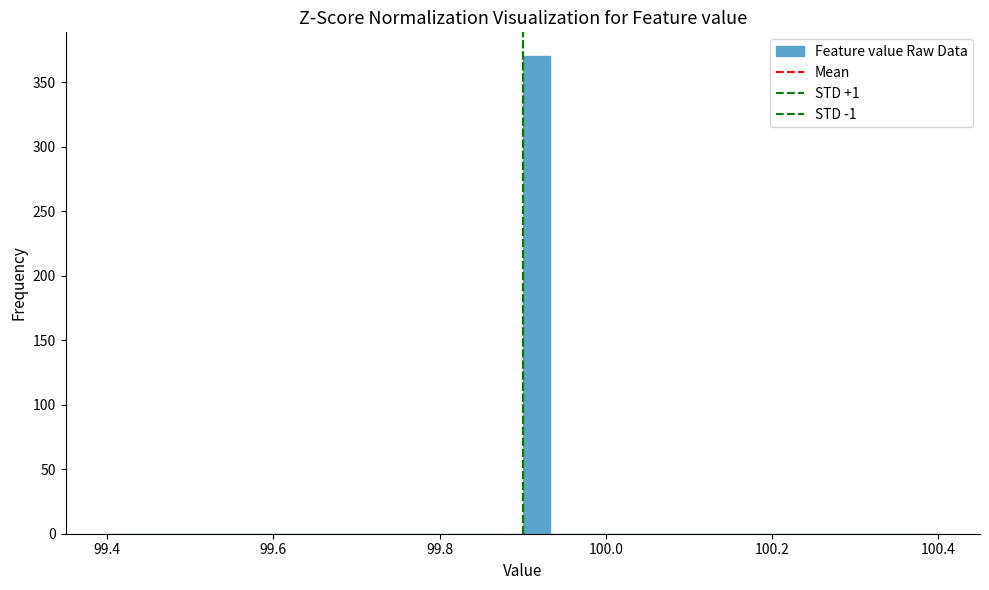

Read against the x-axis, roughly where is the centre of the tallest bar?

99.92